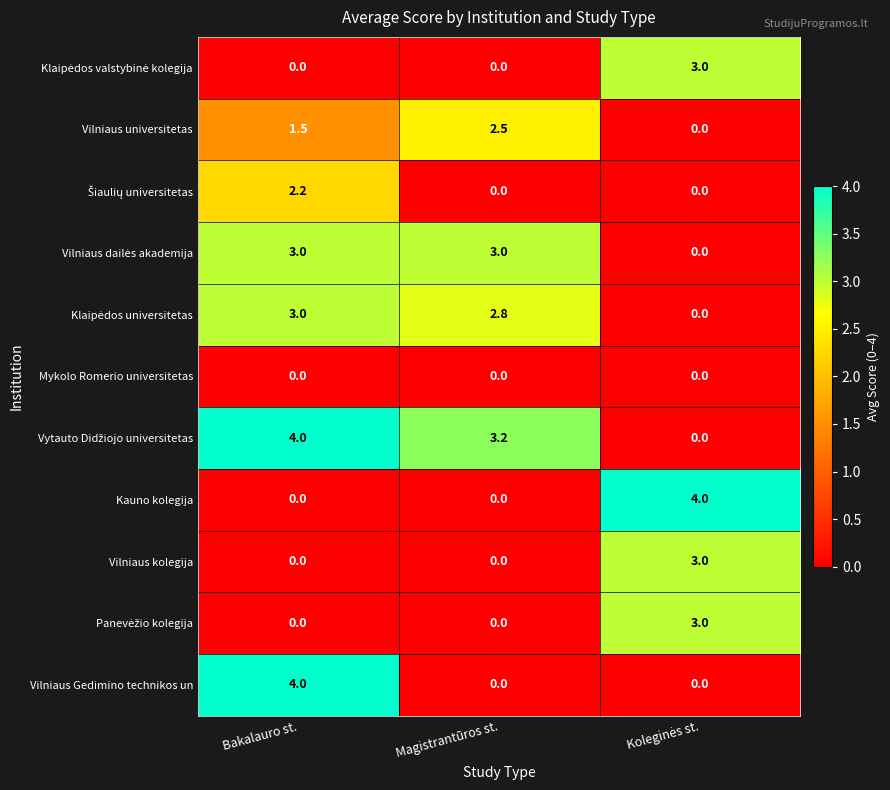

What is the maximum value shown in the chart?

4.0